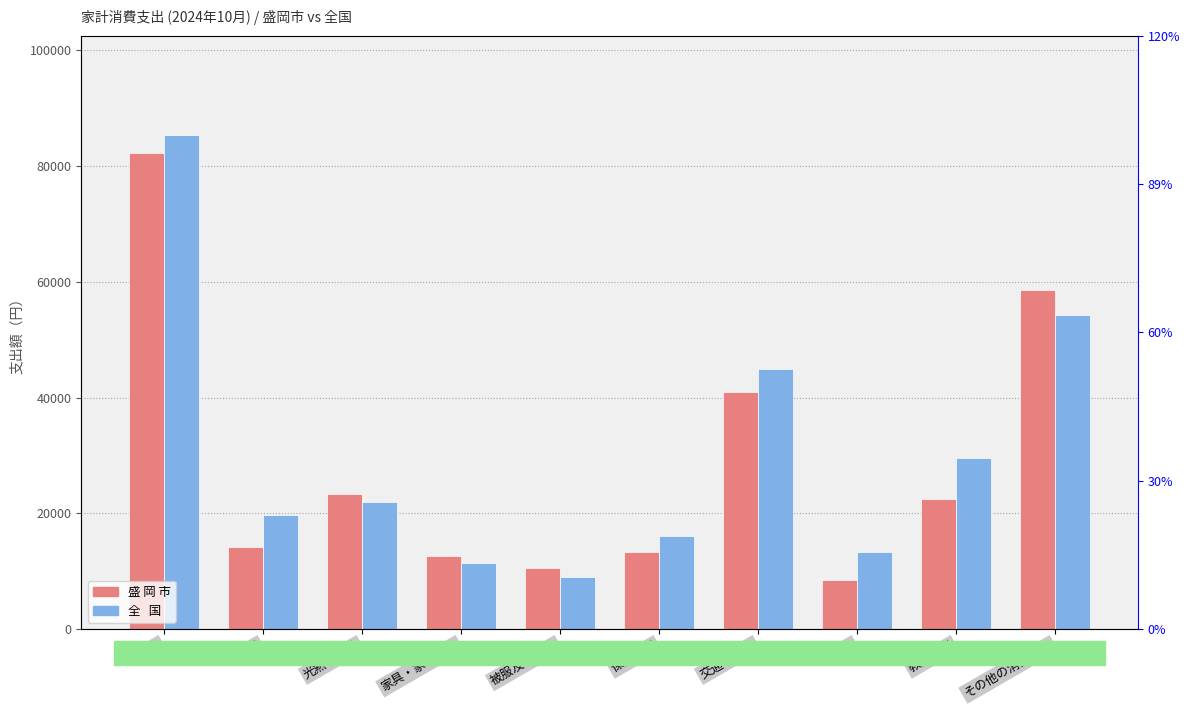

What is the label of the 1st bar from the left?

食料